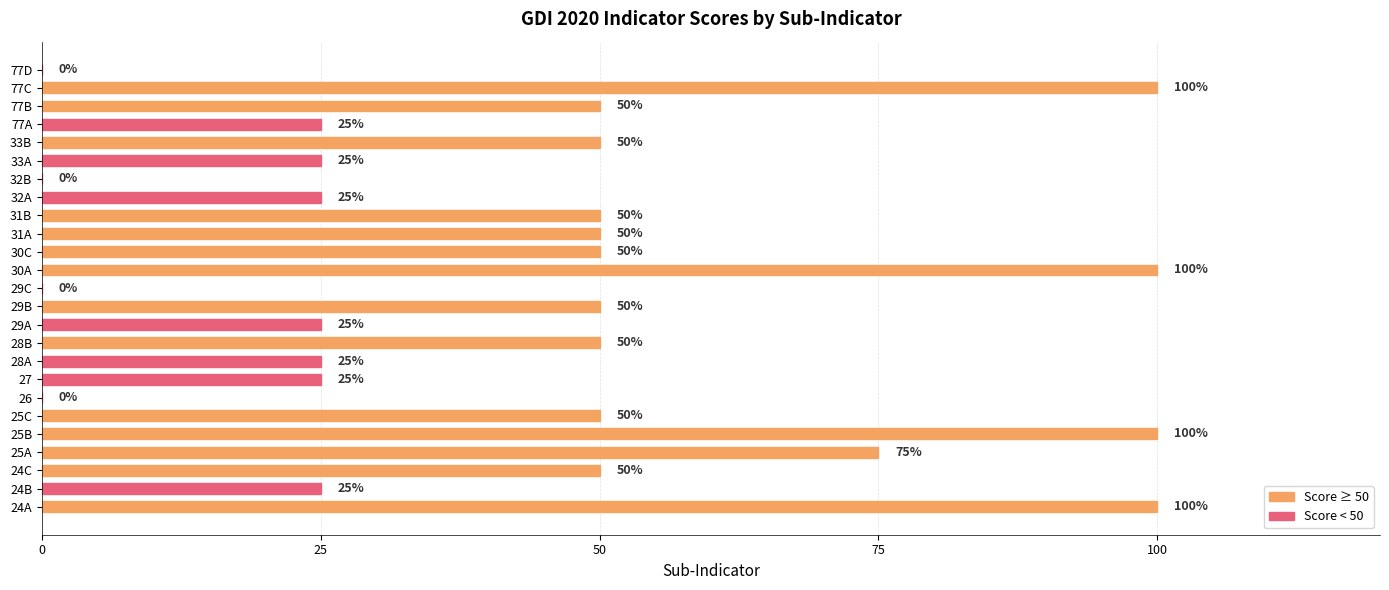

What is the sum of all values?

1100